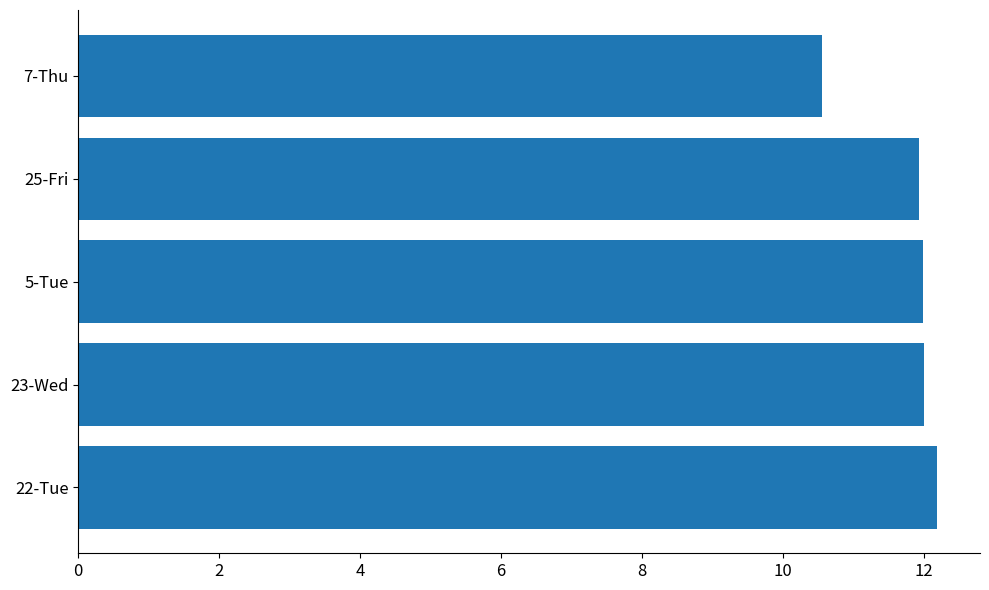

What is the change in value from 25-Fri to 7-Thu?

-1.4